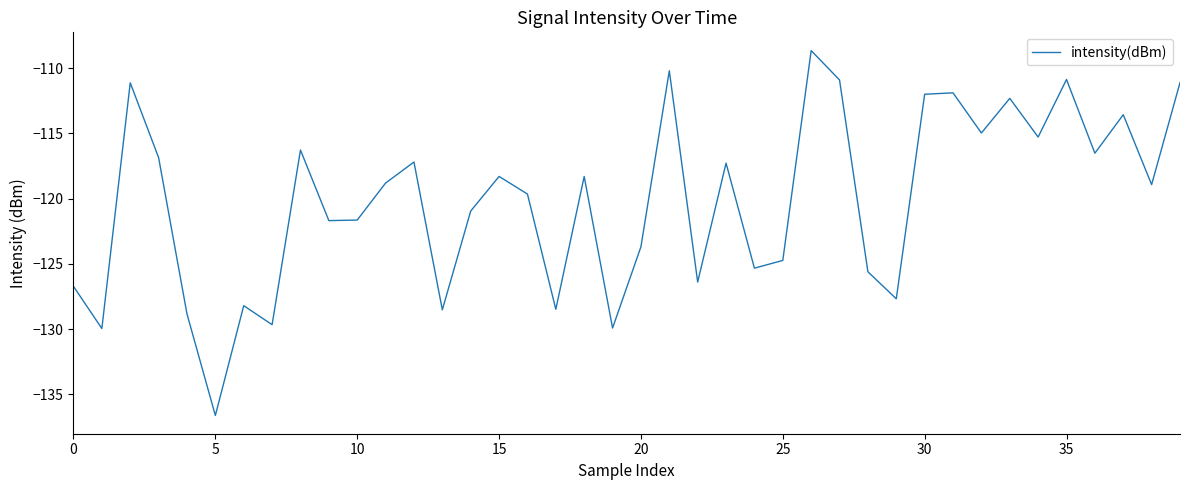

What is the maximum value shown in the chart?

-108.6